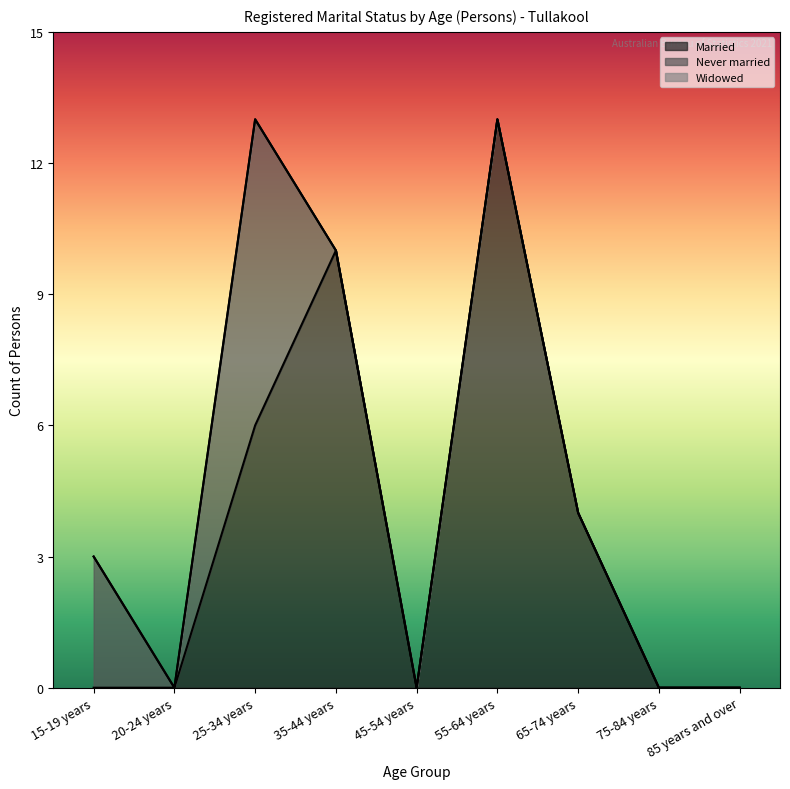

Read the Never married value at 25-34 years.

7